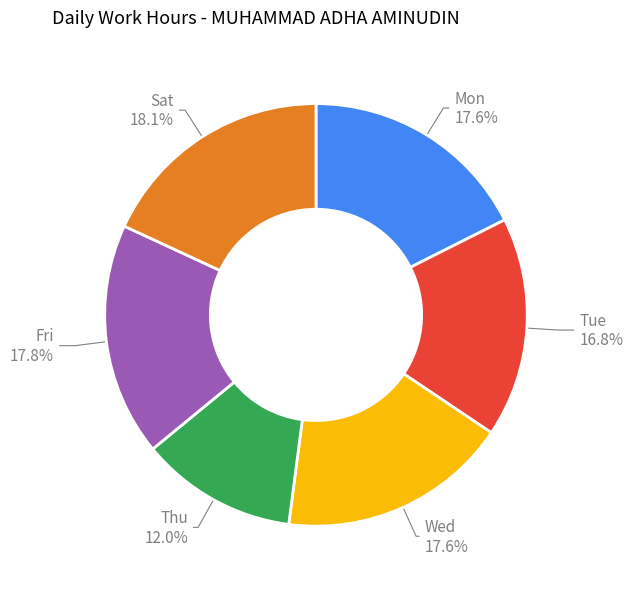

Which category has the smallest portion of the pie?

Thu